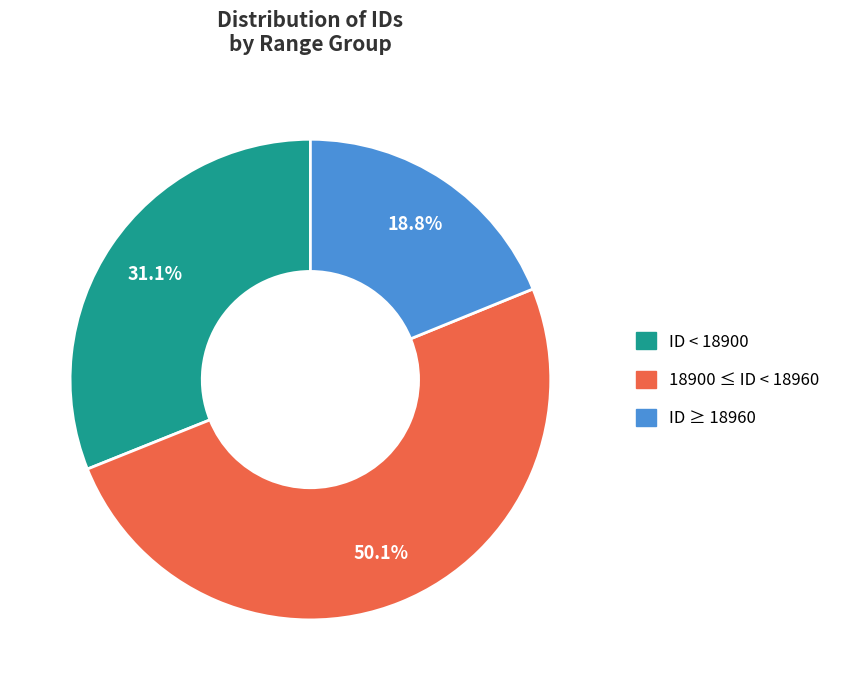

How many slices are in this pie chart?

3